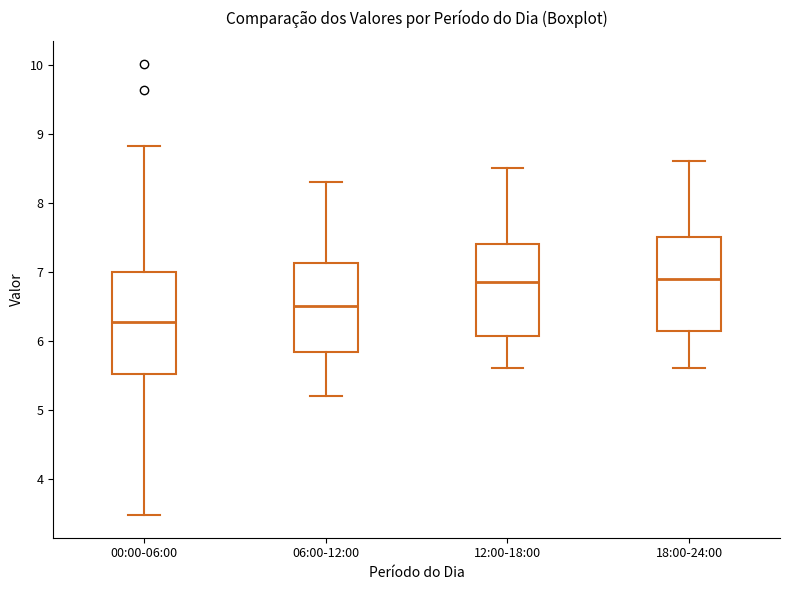

Comparing the boxes themselves (not the whiskers), which one is the tallest?

00:00-06:00